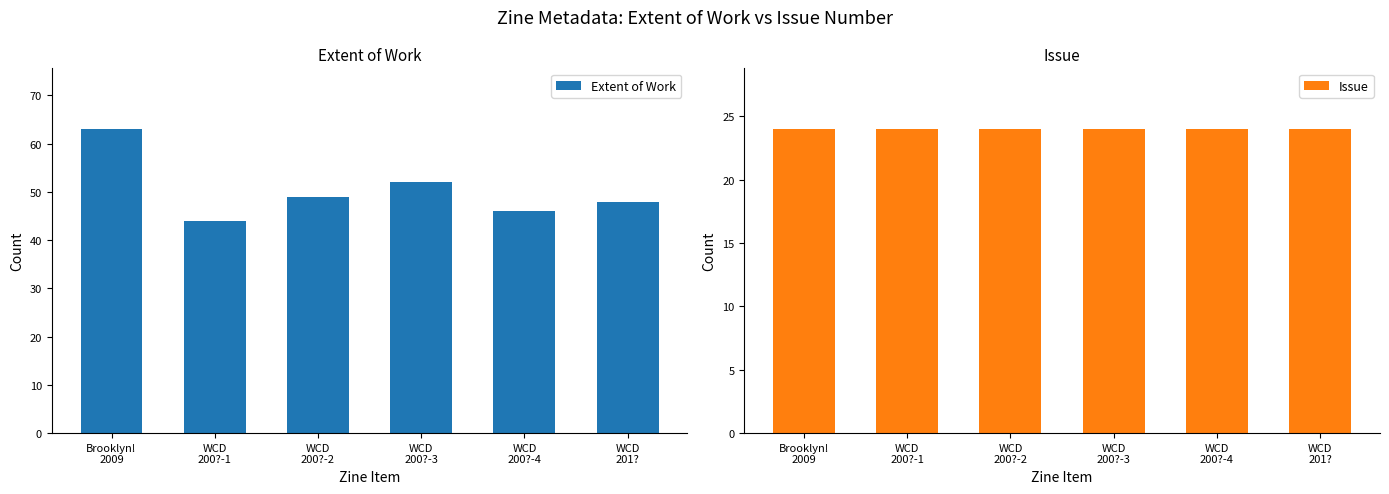

What is the sum of all Extent of Work values?

302